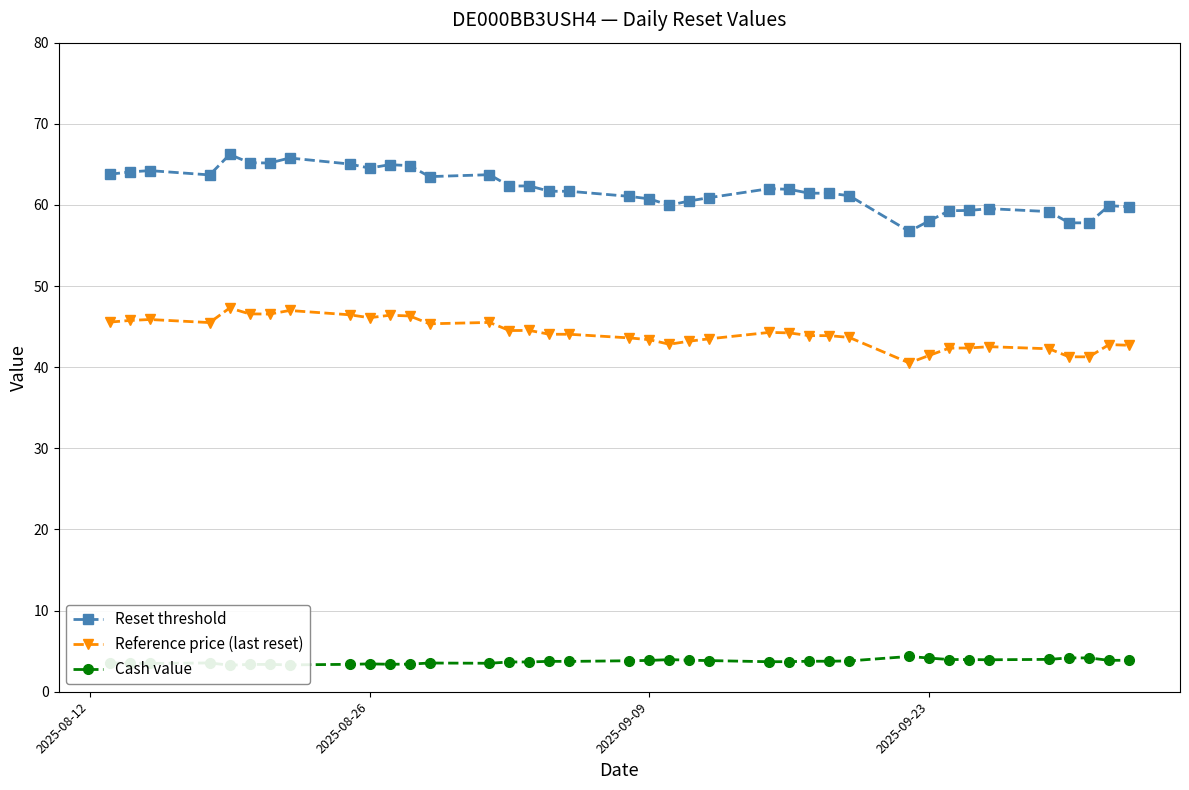

True or false: Cash value and Reference price (last reset) intersect in this chart.

False